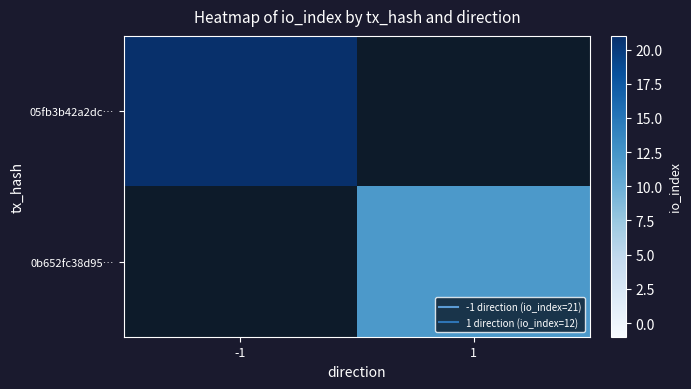

List the series in order of their overall mean, highest first.

05fb3b42a2dc…, 0b652fc38d95…